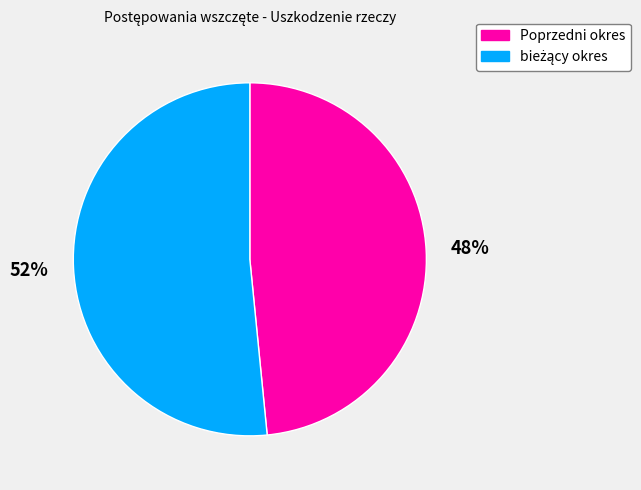

Does Poprzedni okres represent more than half of the total?

No